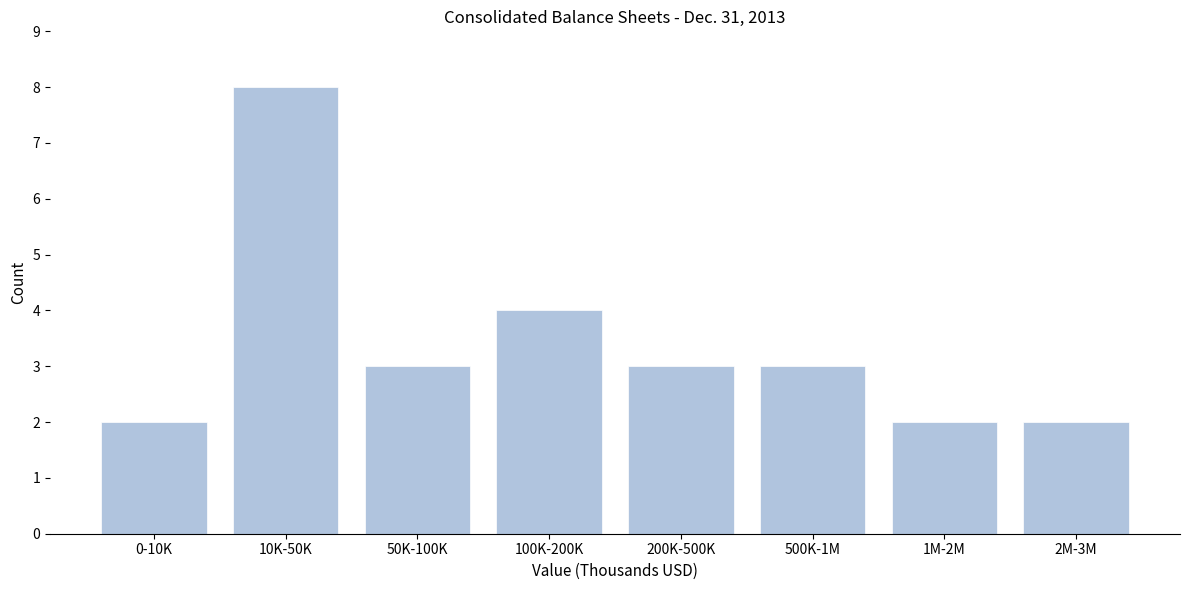

Reading left to right, what are all the values shown in this chart?

0-10K=2	10K-50K=8	50K-100K=3	100K-200K=4	200K-500K=3	500K-1M=3	1M-2M=2	2M-3M=2